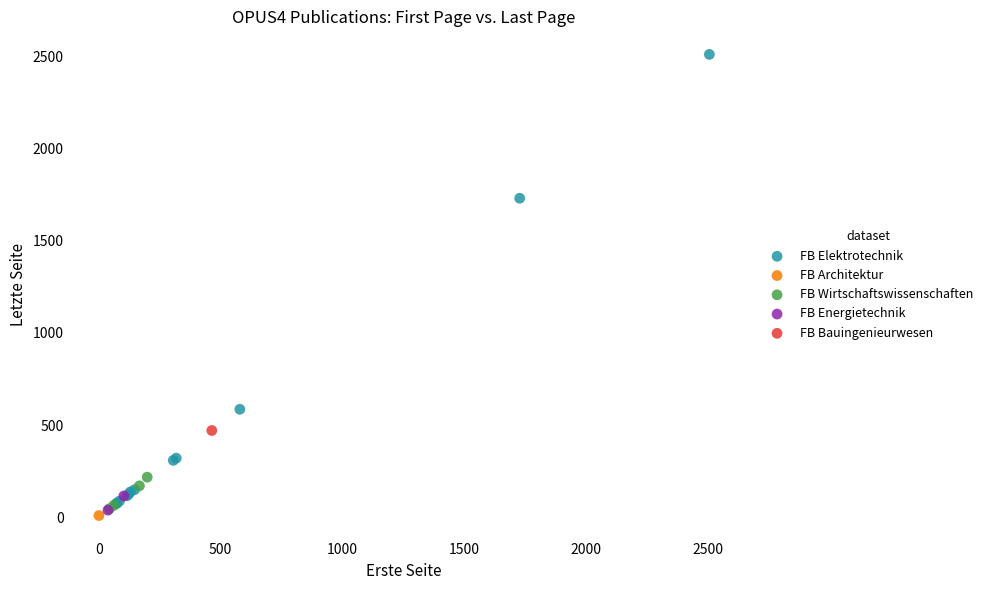

Which series reaches the maximum Y coordinate?

FB Elektrotechnik